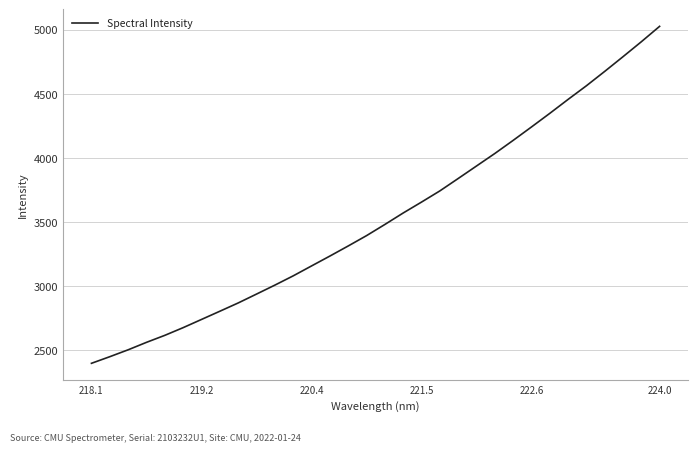

What is the minimum value shown in the chart?

2398.1